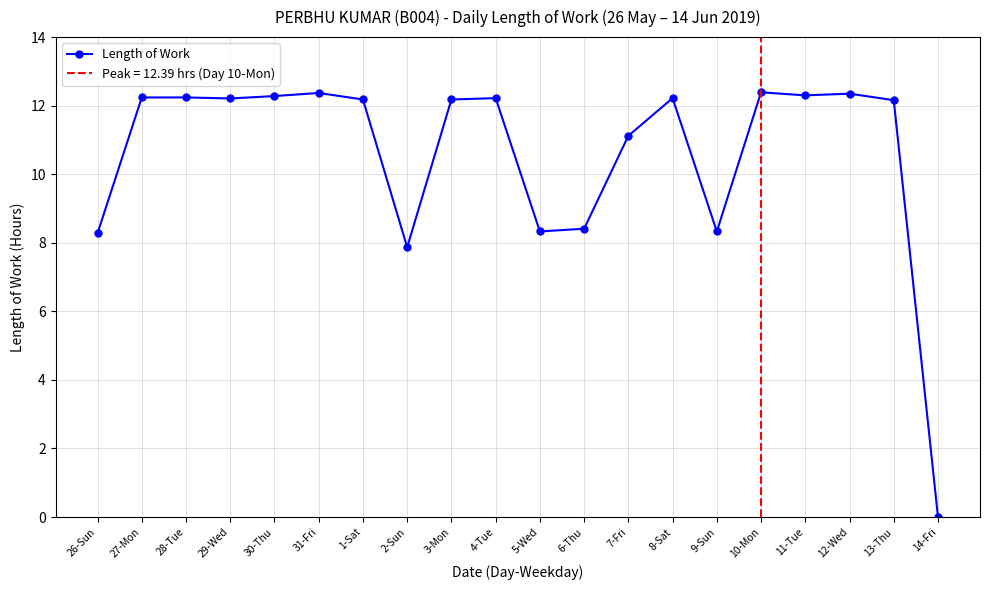

Is it true that the value at 11-Tue is 12.3?

True